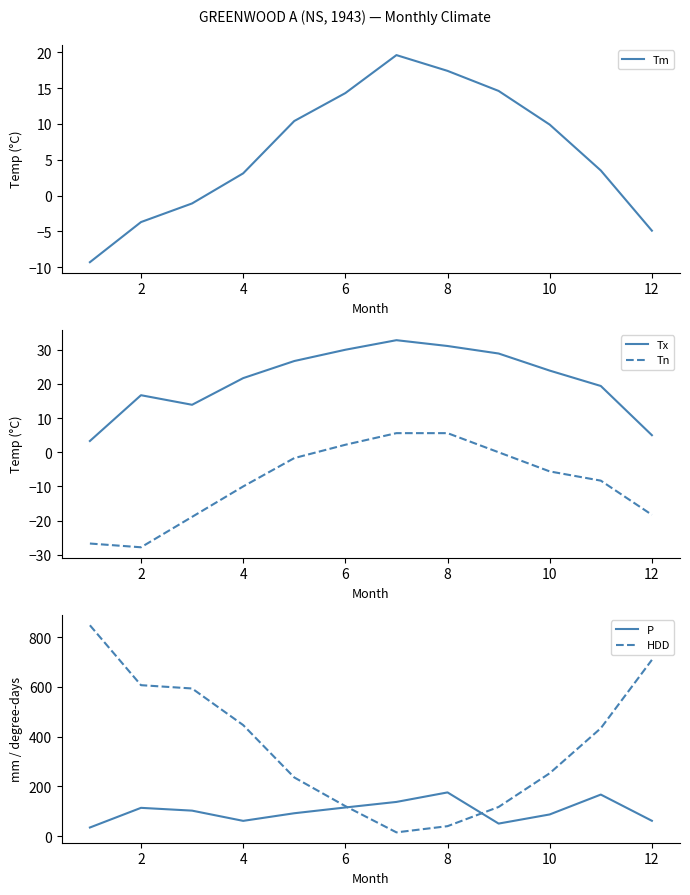

Reading right to left, list all the values displayed in this chart.

Tm: -4.9	3.5	9.9	14.6	17.4	19.6	14.3	10.4	3.1	-1.1	-3.7	-9.3
Tx: 5.0	19.4	23.9	28.9	31.1	32.8	30.0	26.7	21.7	13.9	16.7	3.3
Tn: -18.3	-8.3	-5.6	0.0	5.6	5.6	2.2	-1.7	-10.0	-18.9	-27.8	-26.7
P: 62.1	167.4	87.6	50.9	176.1	137.9	115.6	92.4	61.8	102.9	114.1	35.1
HDD: 708.5	434.0	253.2	117.7	40.5	15.6	121.0	236.2	446.6	593.6	606.9	847.5